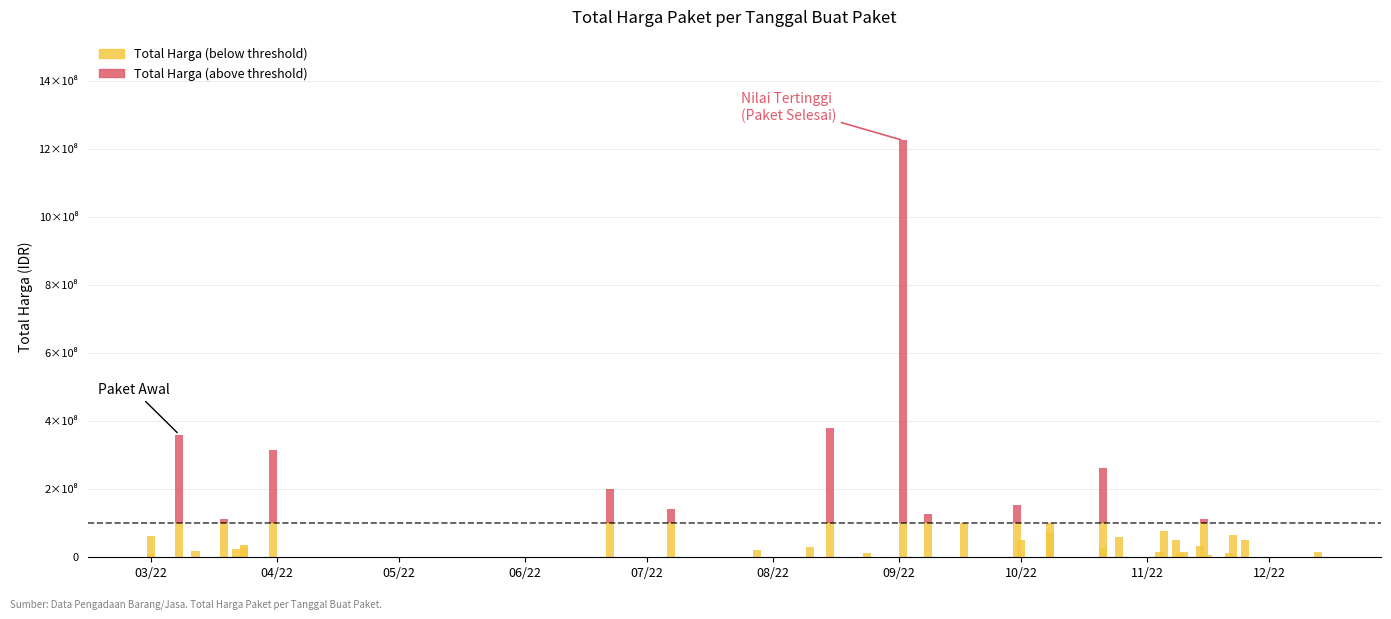

Which series has the largest range (max minus min)?

Total Harga (above threshold)